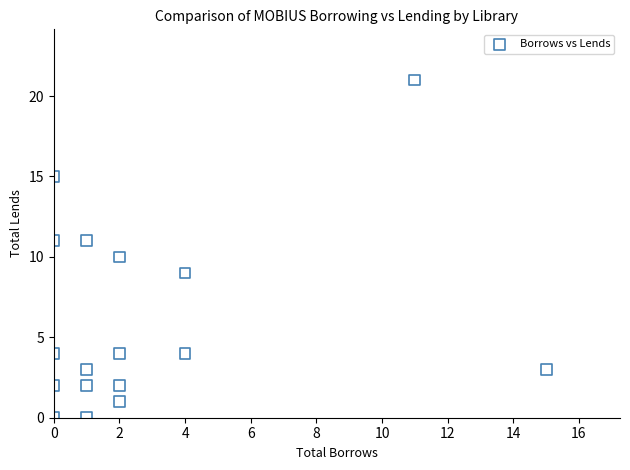

What is the range of X values (max minus min)?

15